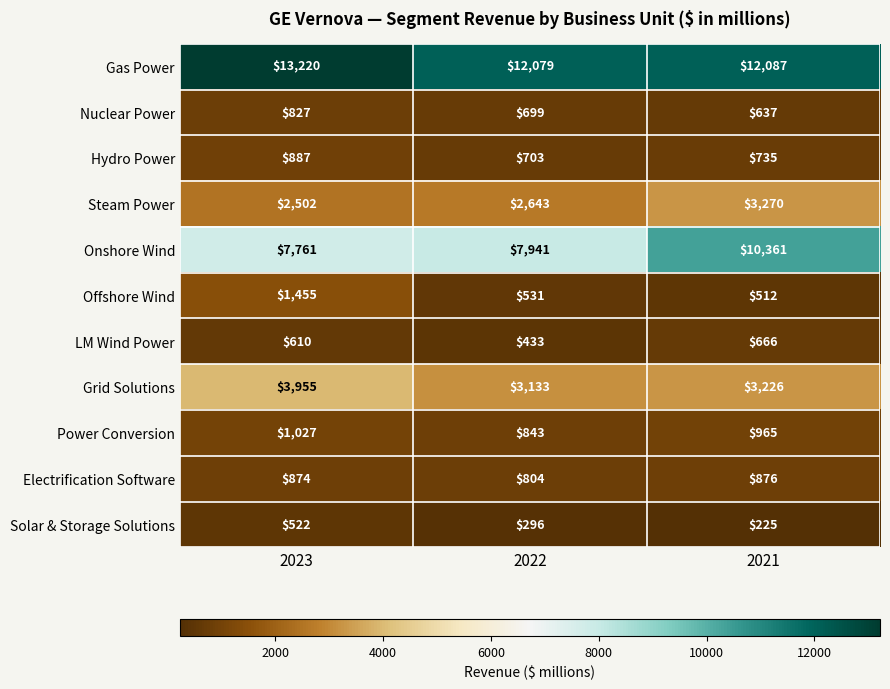

True or false: Solar & Storage Solutions has a value of 101 at 2021.

False